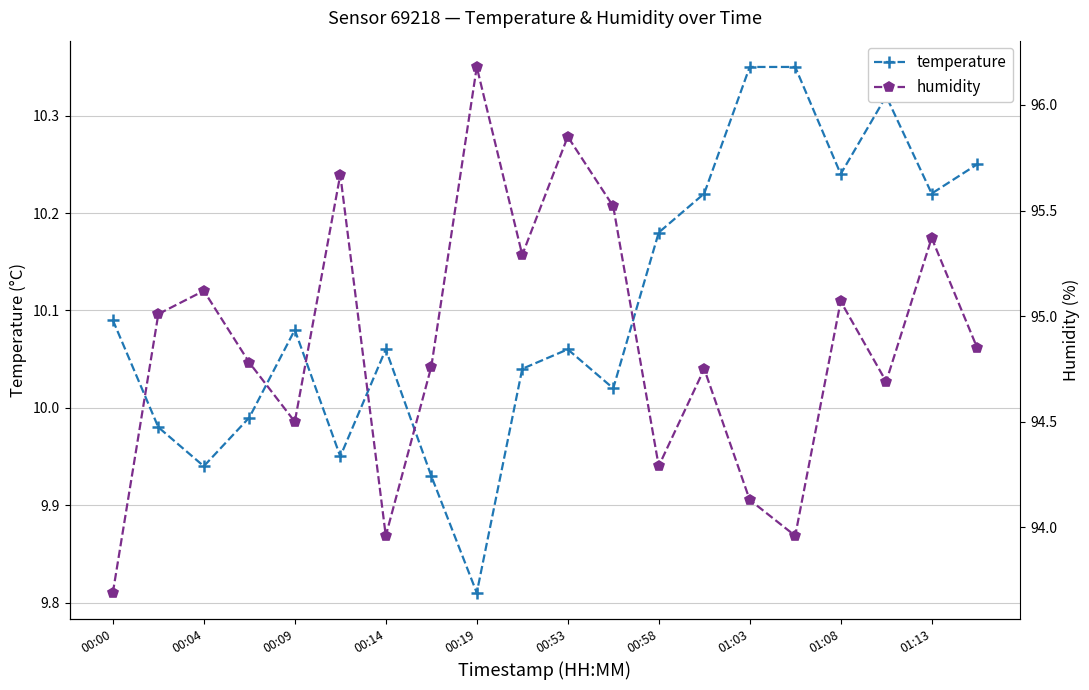

At how many categories does at least one series exceed 12?

20